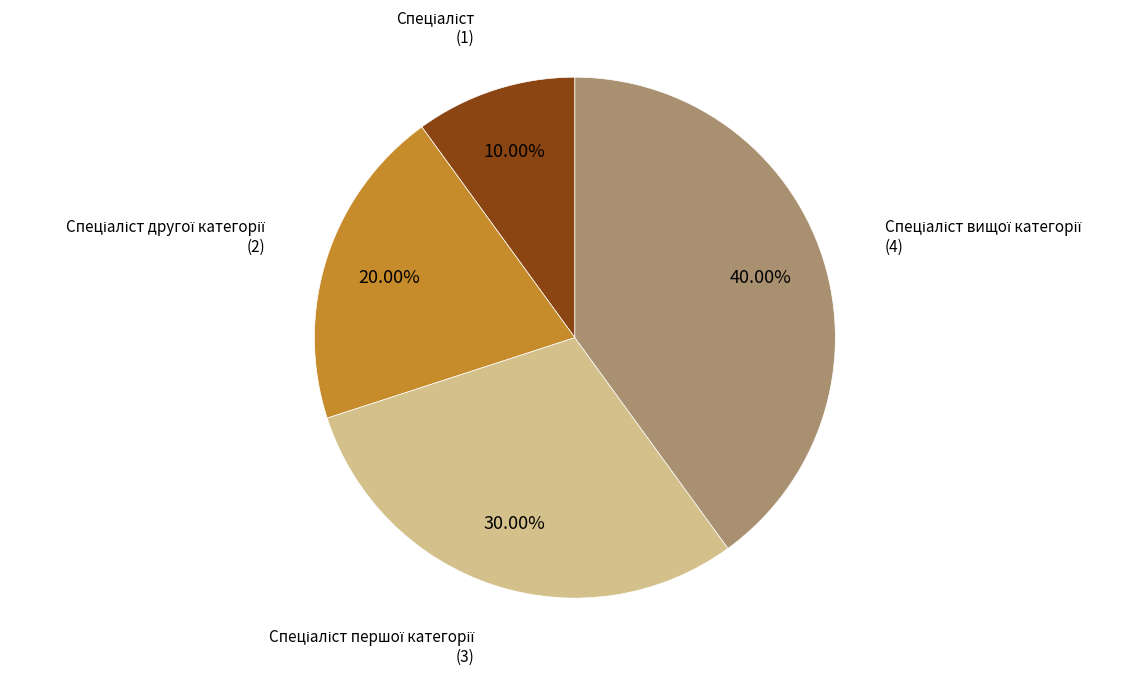

Does any single category account for the majority?

No